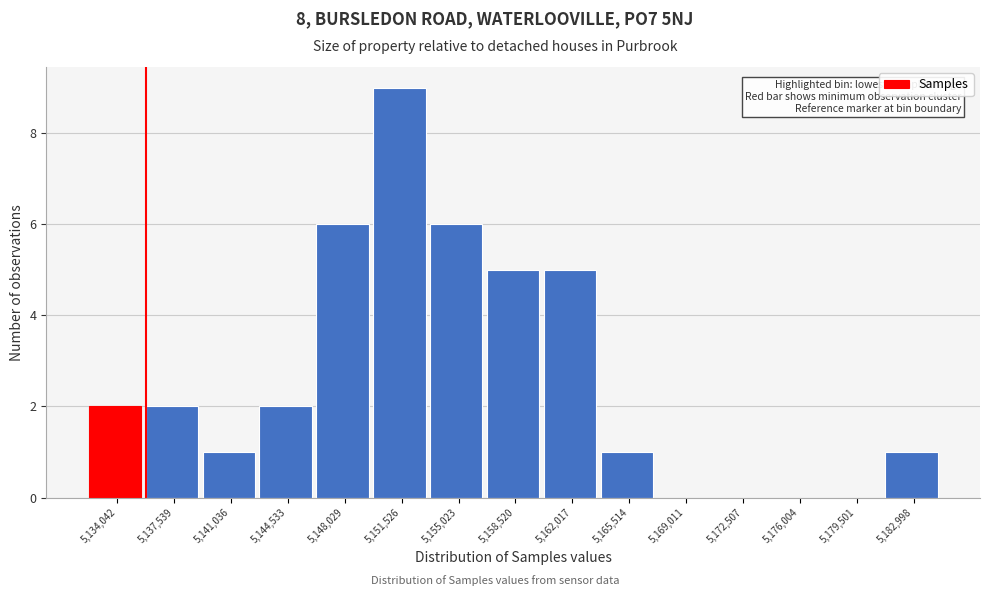

How tall is the bar that spans 5139500 to 5143000 on the x-axis? Neither the bar edges nor the heights are printed on the chart, so give them approximately, as read against the axes.

1